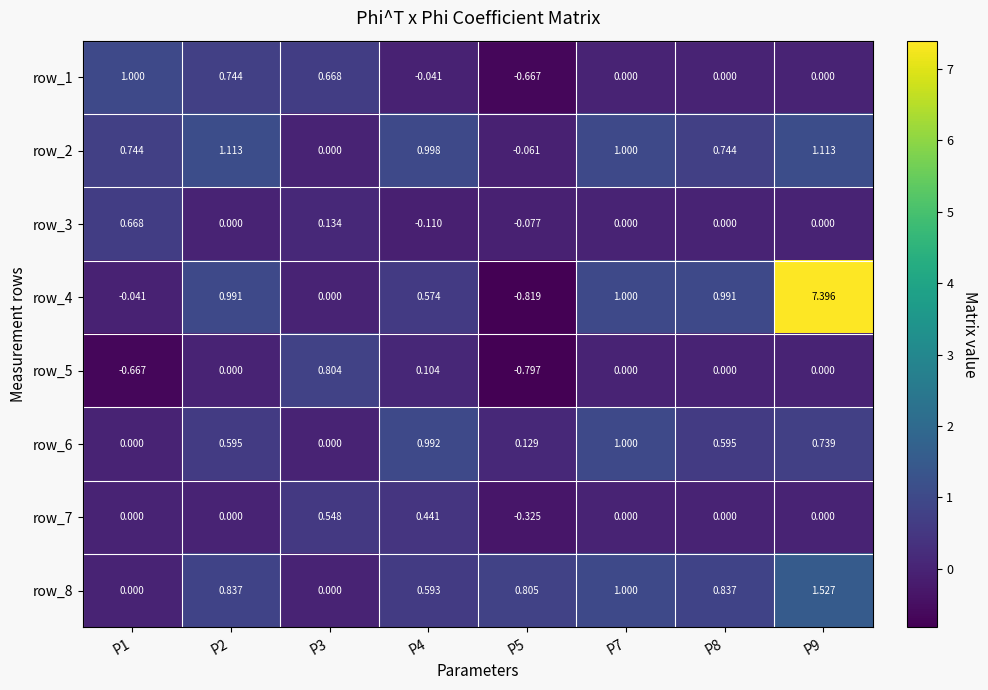

The value of row_4 at P5 is -0.8. True or false?

True